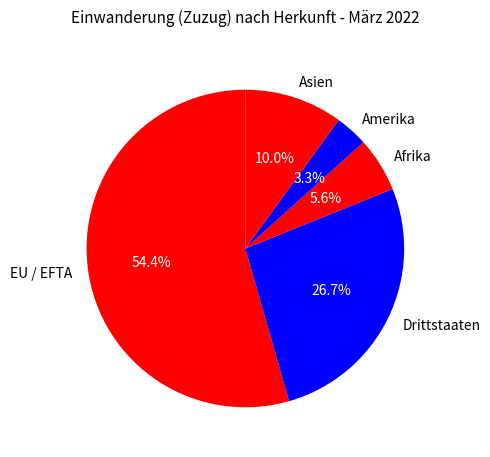

To the nearest percent, what is the difference between the Afrika and Asien slice percentages?

4%